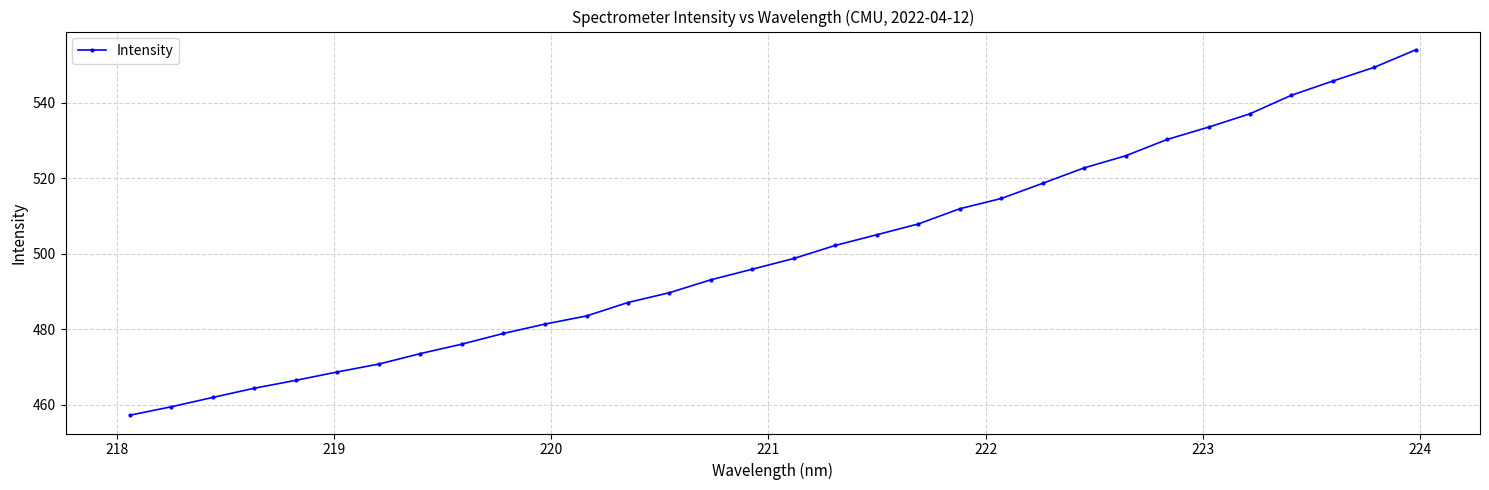

Count the number of categories in the chart.

32